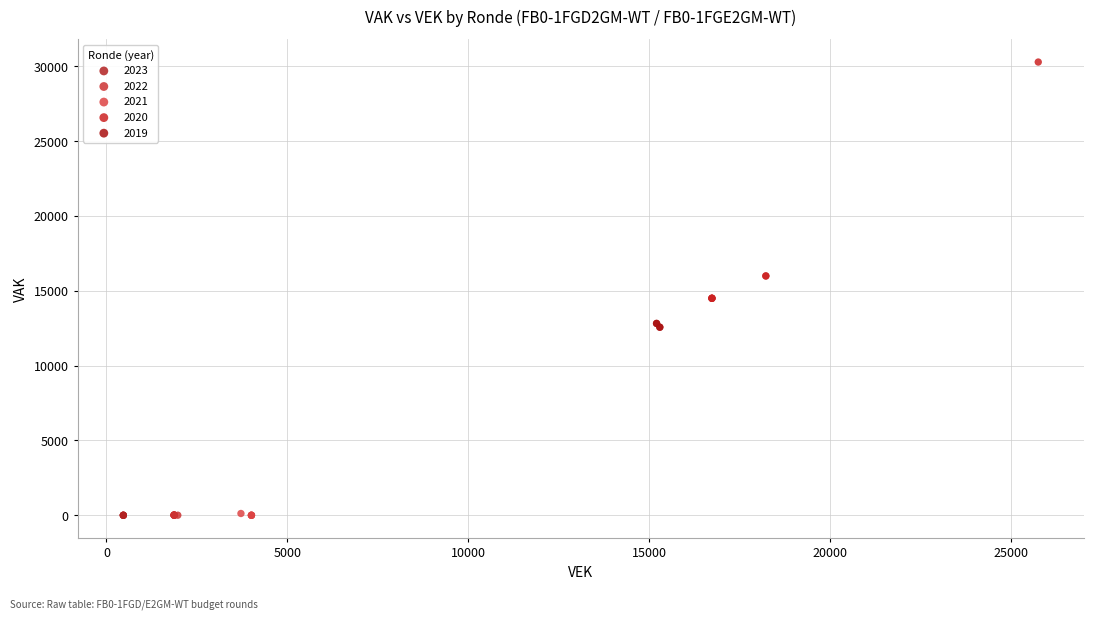

Which series reaches the maximum Y coordinate?

2020